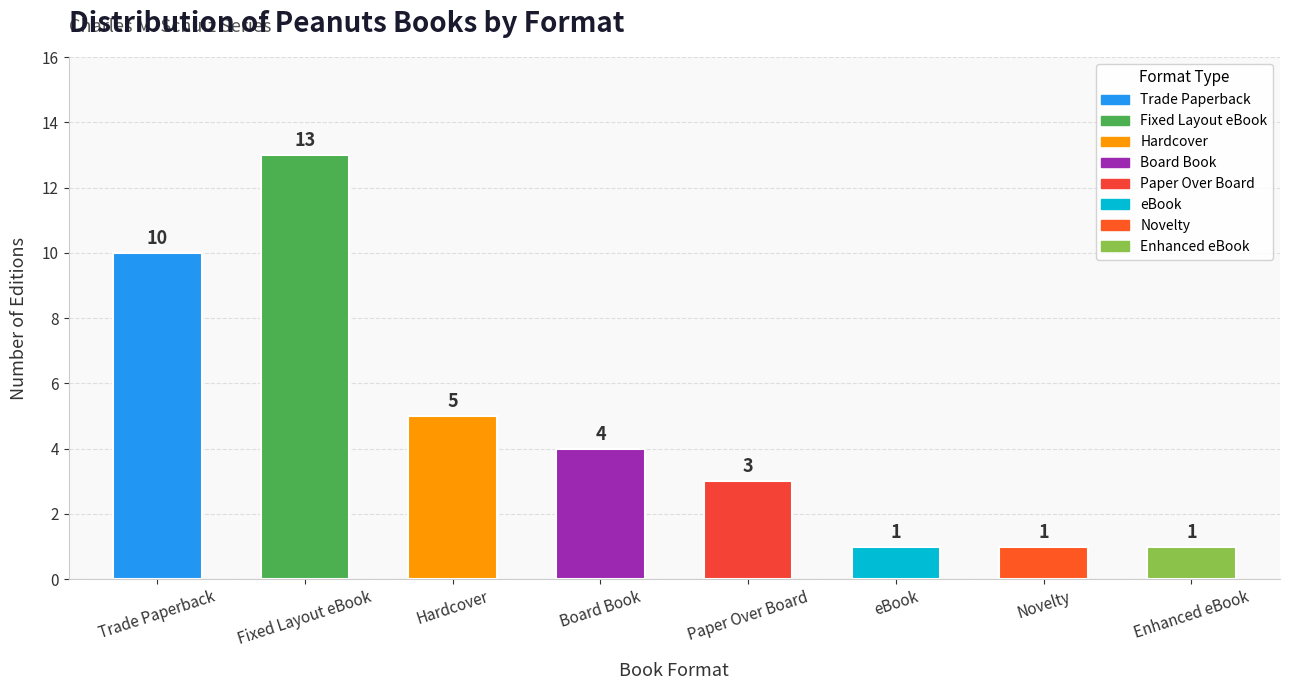

How many bars are there in total?

8